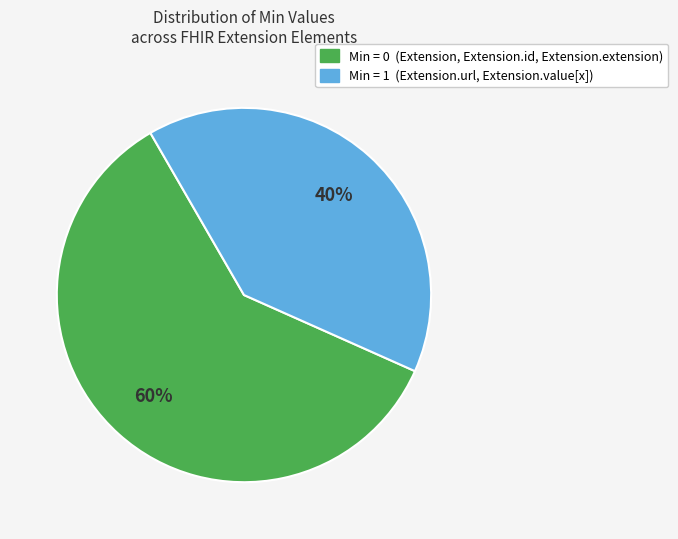

To the nearest percent, what is the average slice percentage?

50%